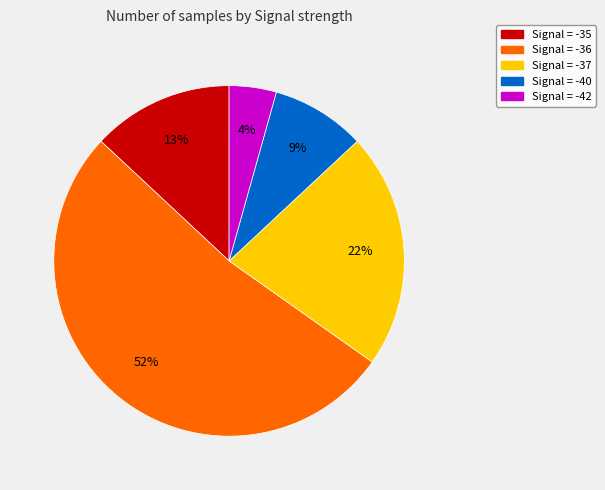

To the nearest percent, what is the average slice percentage?

20%